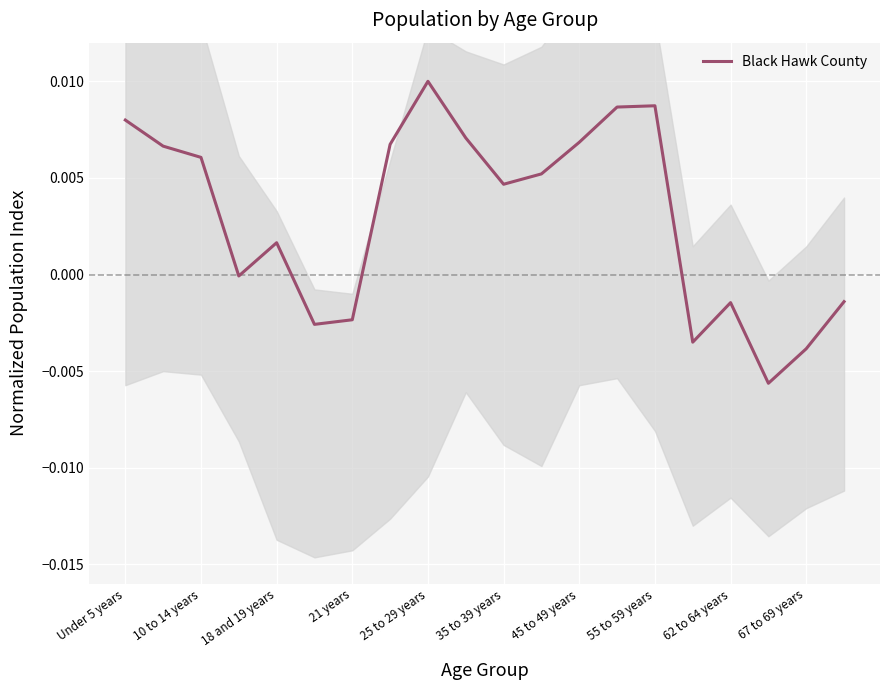

The value at 67 to 69 years is -0.0. True or false?

True